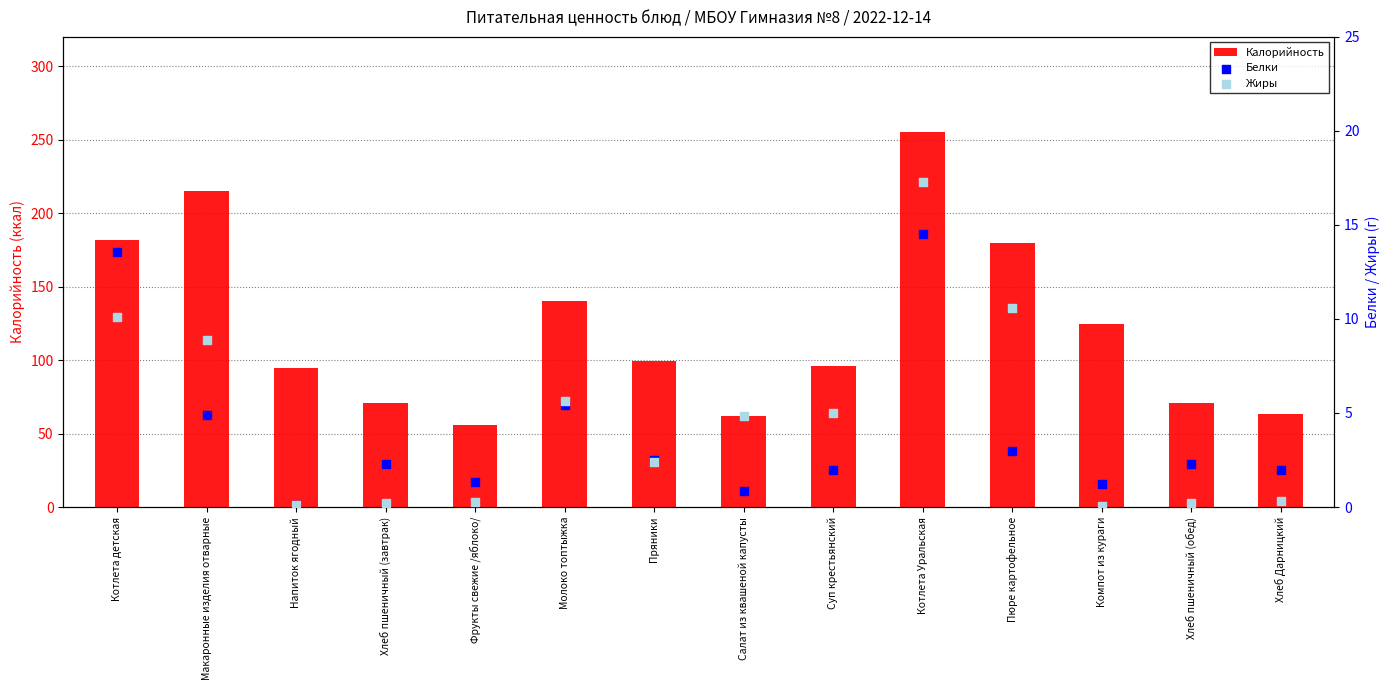

Which series has the largest Y range (max minus min)?

Калорийность